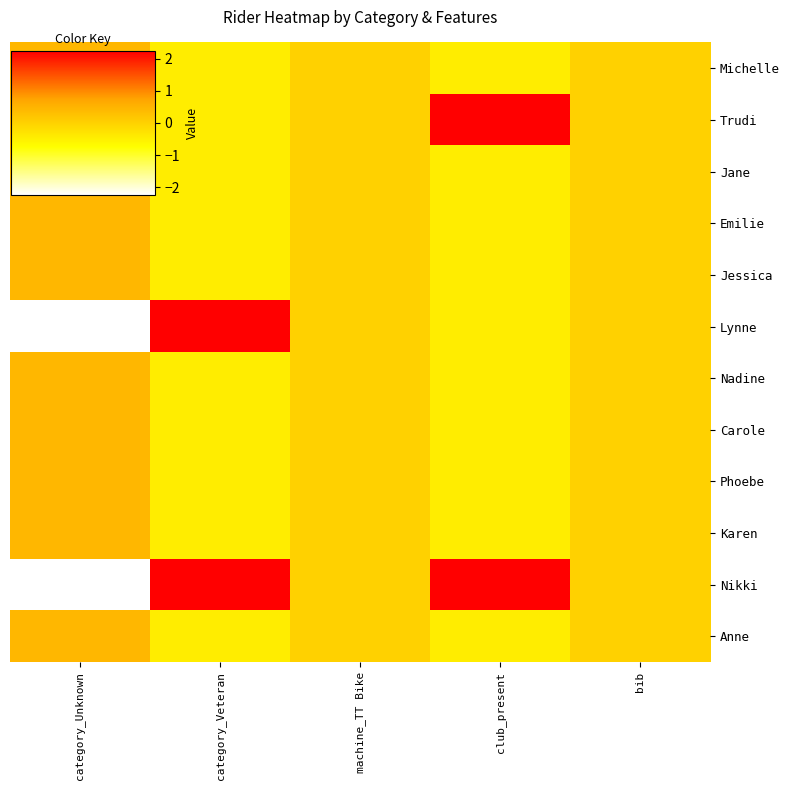

Reading left to right, what are all the values shown in this chart?

Michelle: category_Unknown=0.4	category_Veteran=-0.4	machine_TT Bike=0.0	club_present=-0.4	bib=0.0
Trudi: category_Unknown=0.4	category_Veteran=-0.4	machine_TT Bike=0.0	club_present=2.2	bib=0.0
Jane: category_Unknown=0.4	category_Veteran=-0.4	machine_TT Bike=0.0	club_present=-0.4	bib=0.0
Emilie: category_Unknown=0.4	category_Veteran=-0.4	machine_TT Bike=0.0	club_present=-0.4	bib=0.0
Jessica: category_Unknown=0.4	category_Veteran=-0.4	machine_TT Bike=0.0	club_present=-0.4	bib=0.0
Lynne: category_Unknown=-2.2	category_Veteran=2.2	machine_TT Bike=0.0	club_present=-0.4	bib=0.0
Nadine: category_Unknown=0.4	category_Veteran=-0.4	machine_TT Bike=0.0	club_present=-0.4	bib=0.0
Carole: category_Unknown=0.4	category_Veteran=-0.4	machine_TT Bike=0.0	club_present=-0.4	bib=0.0
Phoebe: category_Unknown=0.4	category_Veteran=-0.4	machine_TT Bike=0.0	club_present=-0.4	bib=0.0
Karen: category_Unknown=0.4	category_Veteran=-0.4	machine_TT Bike=0.0	club_present=-0.4	bib=0.0
Nikki: category_Unknown=-2.2	category_Veteran=2.2	machine_TT Bike=0.0	club_present=2.2	bib=0.0
Anne: category_Unknown=0.4	category_Veteran=-0.4	machine_TT Bike=0.0	club_present=-0.4	bib=0.0